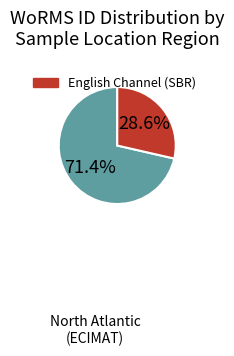

Count the number of slices in the pie.

2